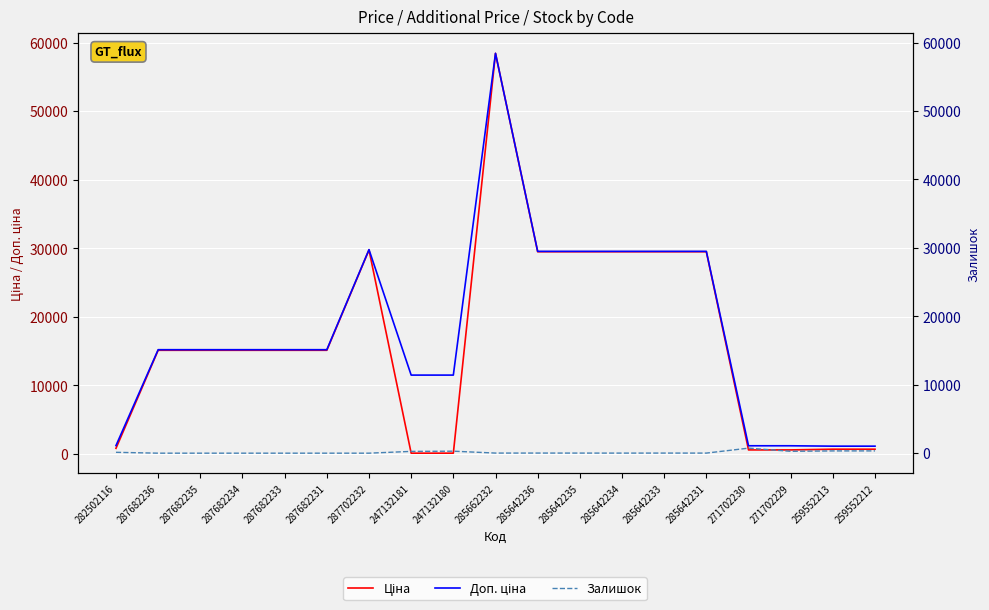

What is the difference between the maximum and minimum values in the Ціна series?

58312.4